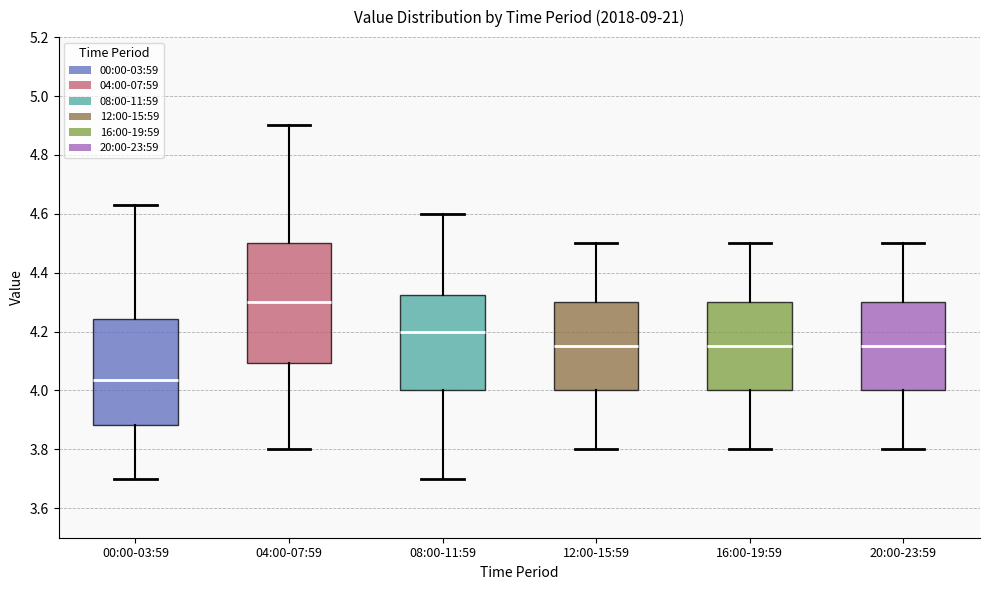

Reading left to right, transcribe this box plot: for each box, give where its median line is, the range the box spans, and where its two whiskers end, as read against the y-axis. The values are not printed on the chart, so give them approximately, as read against the axis.

00:00-03:59: median 4.04, box 3.88 to 4.24, whiskers 3.70 to 4.64
04:00-07:59: median 4.30, box 4.10 to 4.50, whiskers 3.80 to 4.90
08:00-11:59: median 4.20, box 4.00 to 4.32, whiskers 3.70 to 4.60
12:00-15:59: median 4.16, box 4.00 to 4.30, whiskers 3.80 to 4.50
16:00-19:59: median 4.16, box 4.00 to 4.30, whiskers 3.80 to 4.50
20:00-23:59: median 4.16, box 4.00 to 4.30, whiskers 3.80 to 4.50